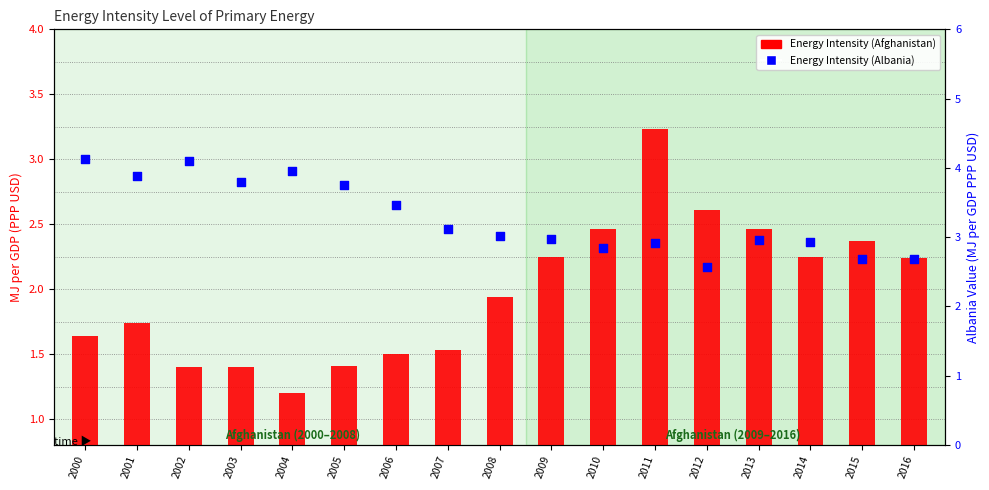

Which series has the largest Y range (max minus min)?

Energy Intensity (Afghanistan)